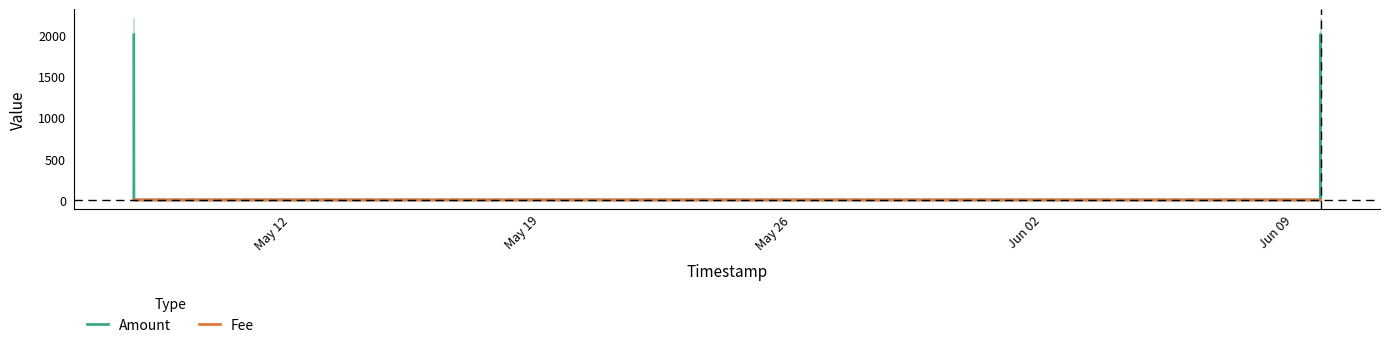

What is the greatest value displayed?

2000.3